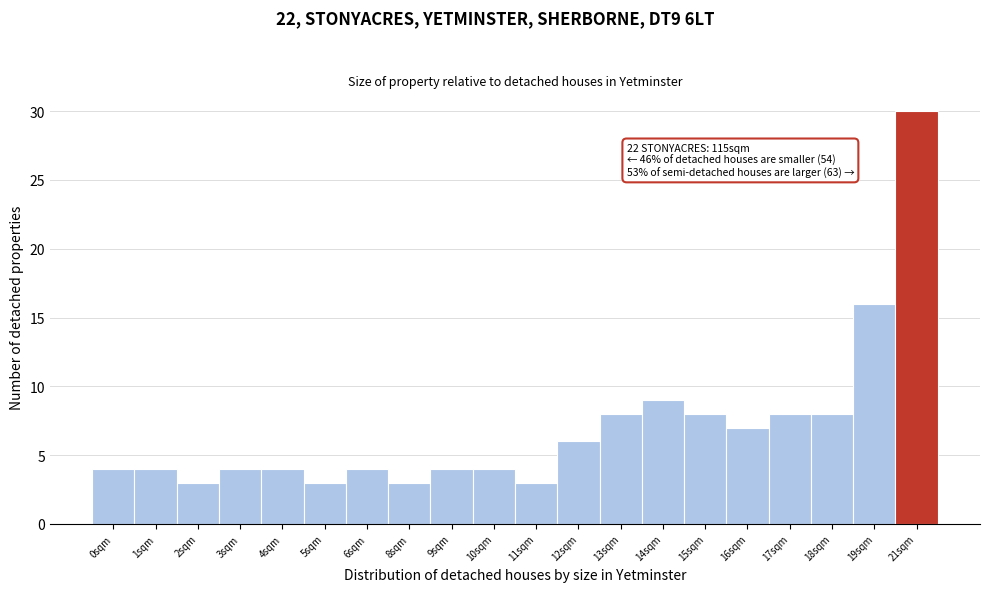

Reading right to left, extract all data points from this chart.

21sqm=30	19sqm=16	18sqm=8	17sqm=8	16sqm=7	15sqm=8	14sqm=9	13sqm=8	12sqm=6	11sqm=3	10sqm=4	9sqm=4	8sqm=3	6sqm=4	5sqm=3	4sqm=4	3sqm=4	2sqm=3	1sqm=4	0sqm=4